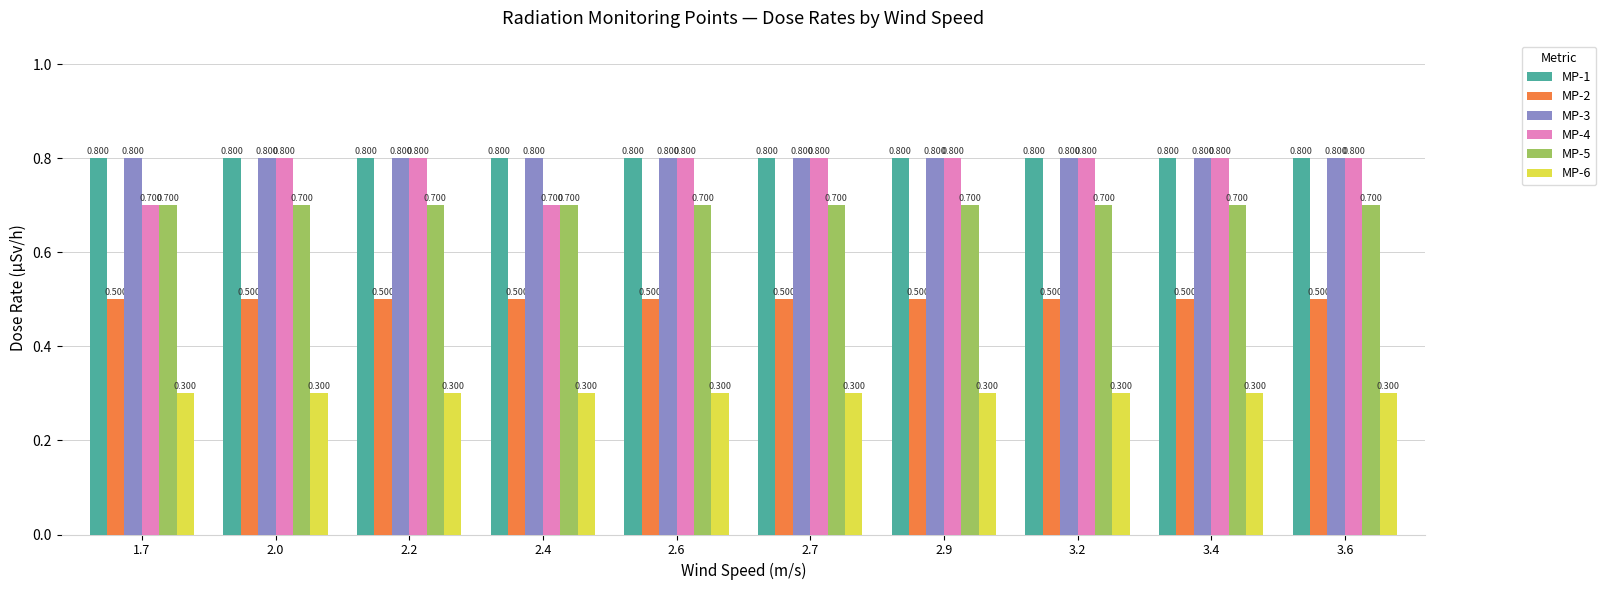

Is the value of MP-3 at 2.9 greater than the value of MP-5 at 3.4?

Yes